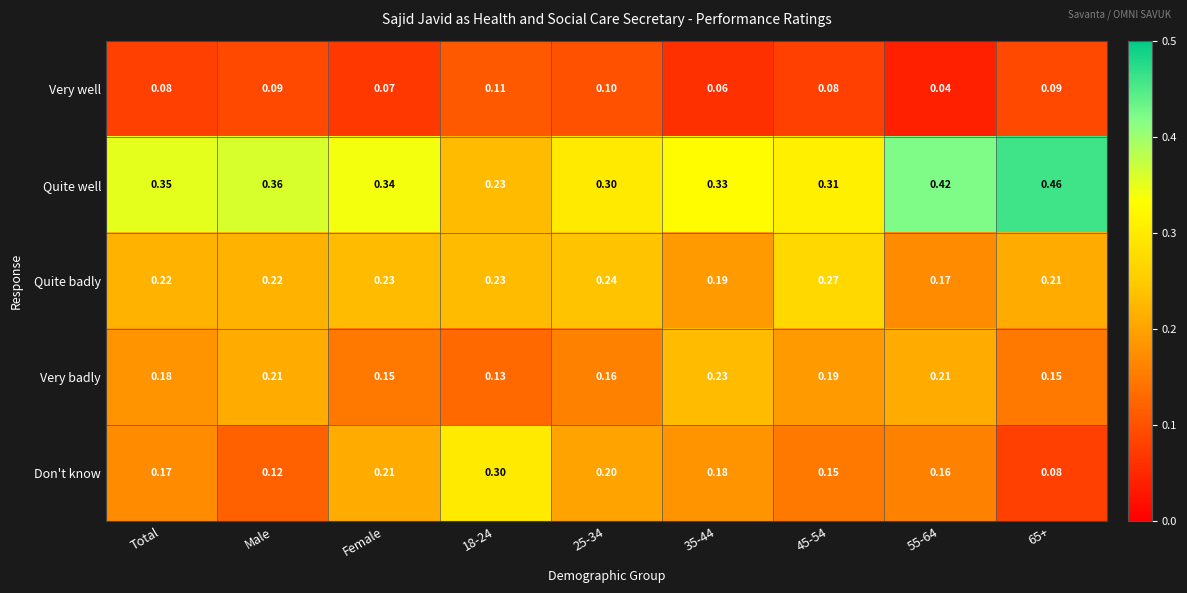

Is the value of Quite well at 25-34 greater than the value of Very badly at Male?

Yes